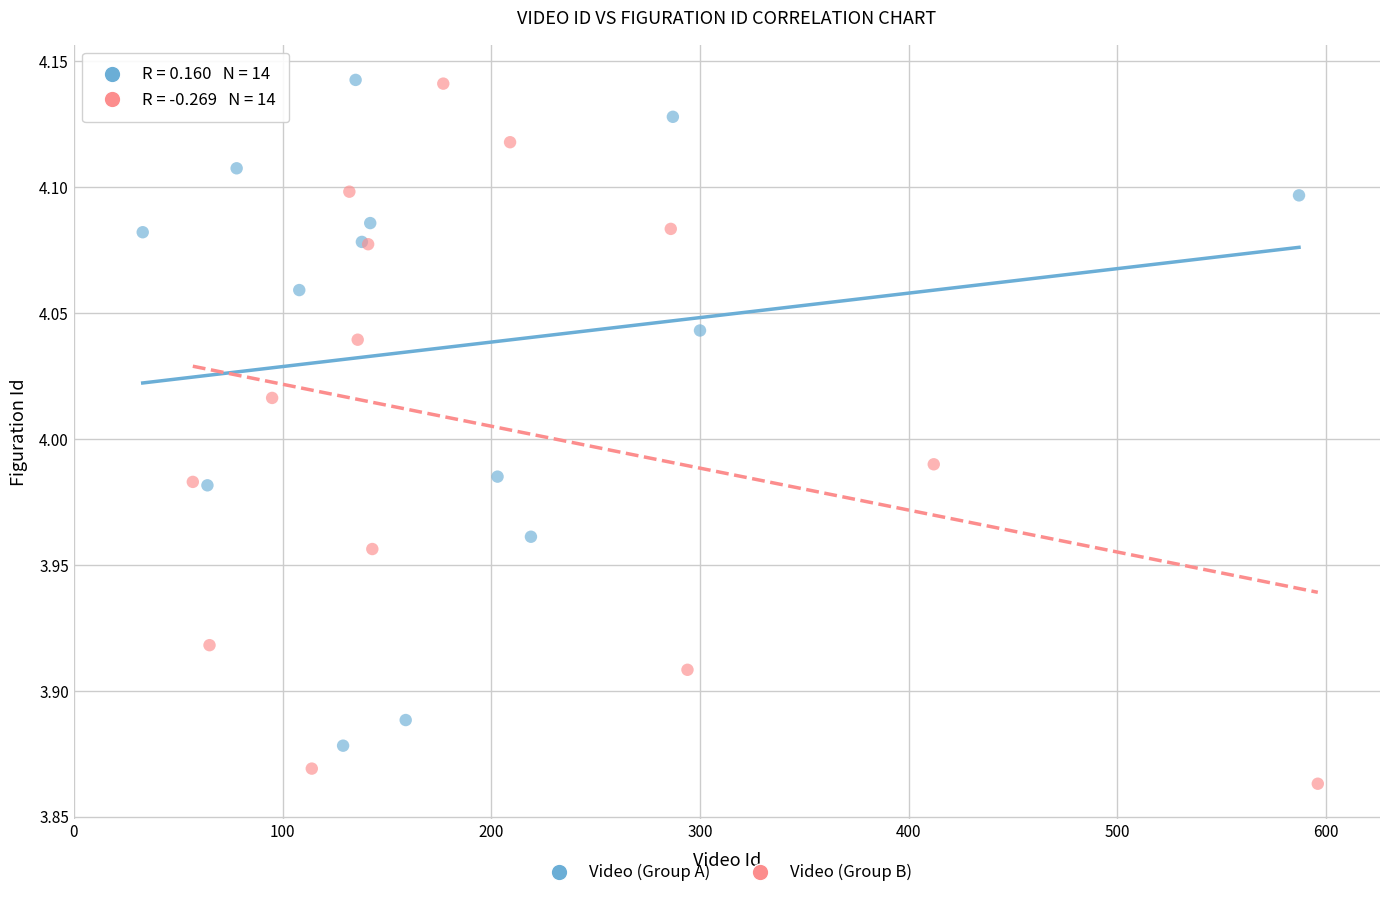

Which series reaches the minimum Y coordinate?

Video (Group B)